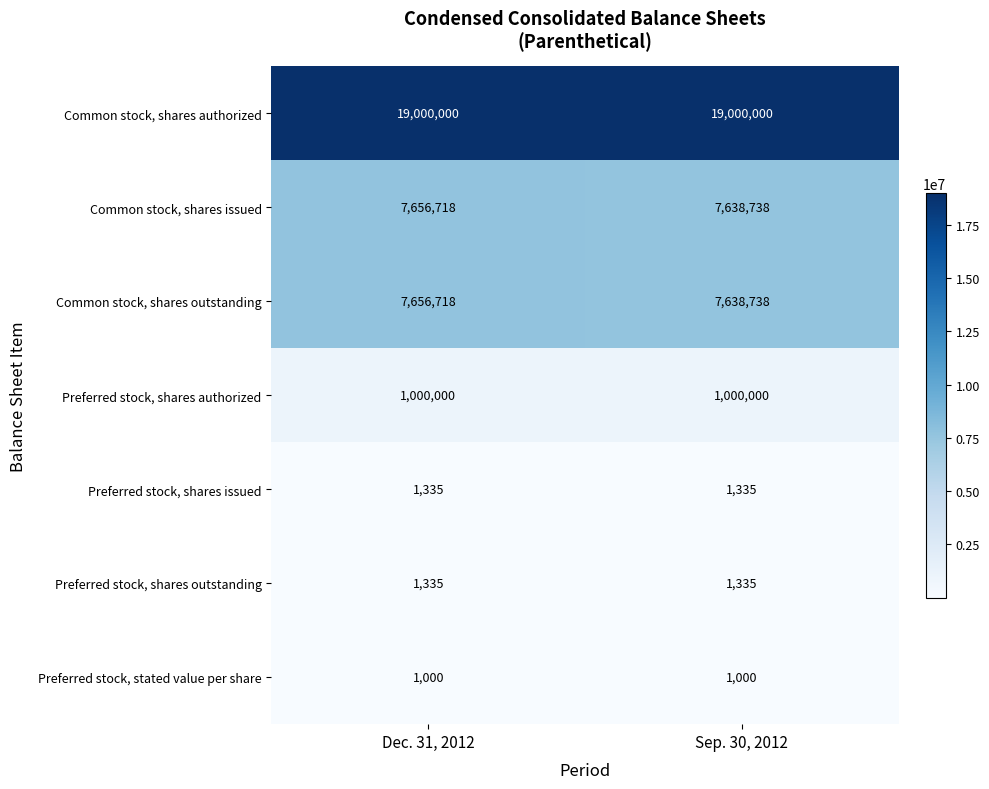

What is the difference between the highest and lowest values at Dec. 31, 2012?

18999000